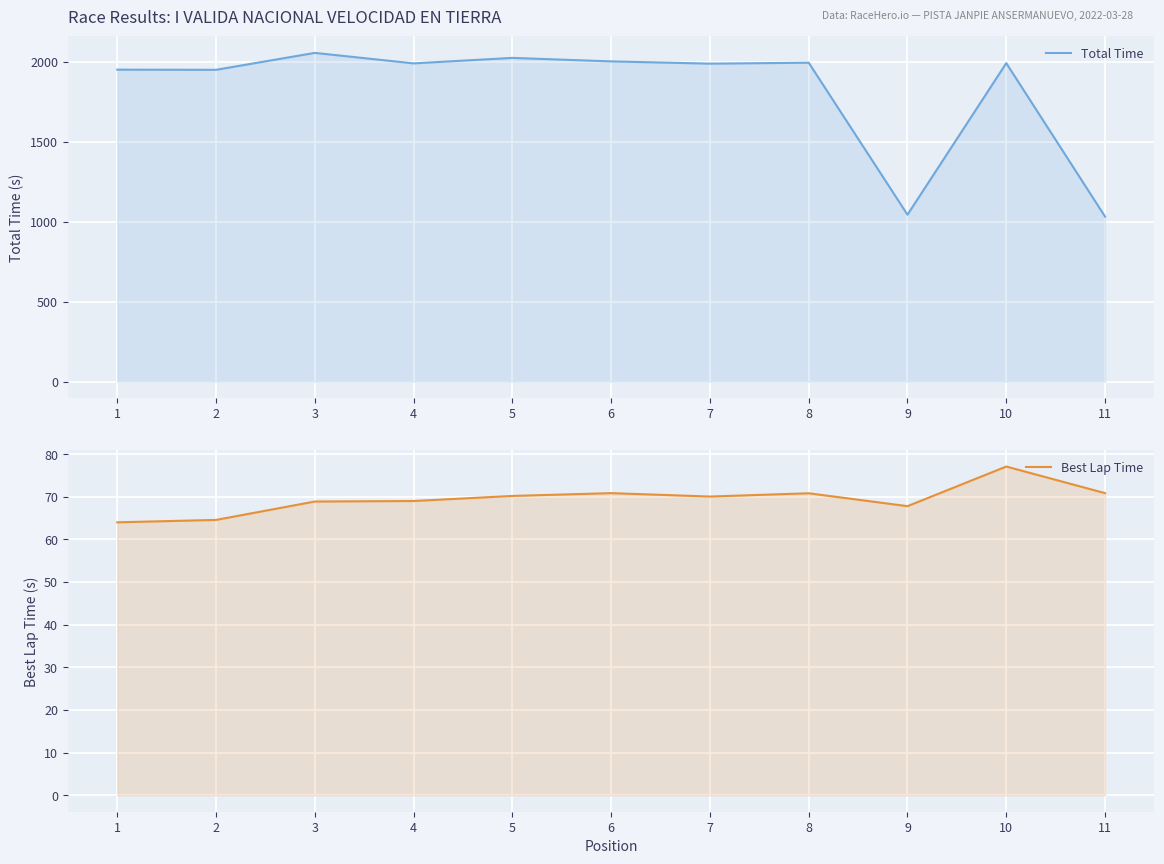

The Total Time series shows 482.7 at 11. True or false?

False